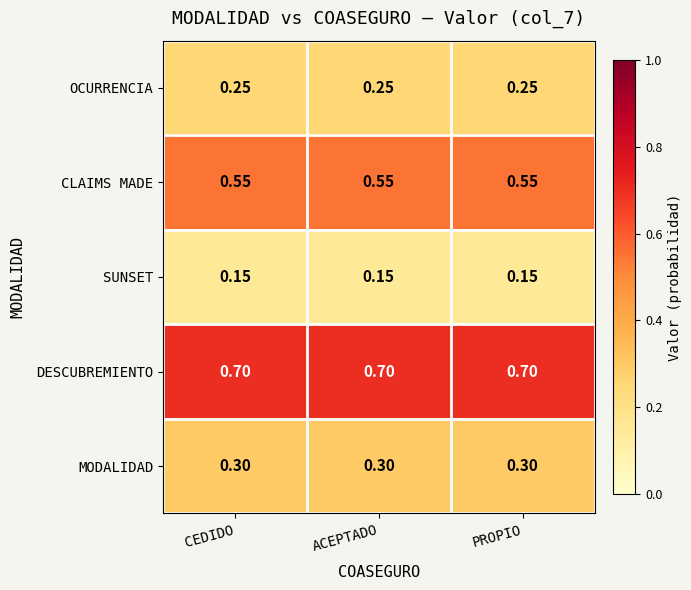

Which series has the largest total across all categories?

DESCUBREMIENTO